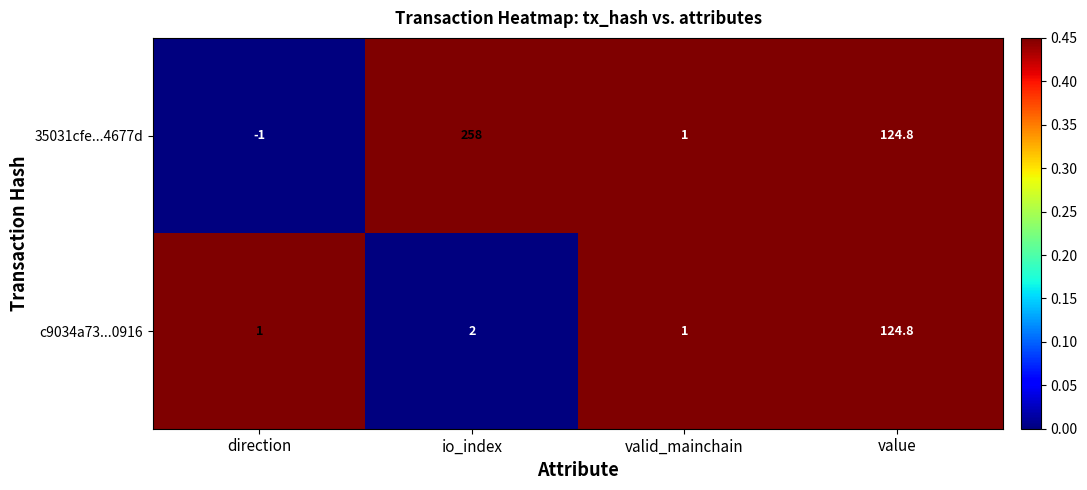

The value of c9034a73...0916 at value is 198.2. True or false?

False